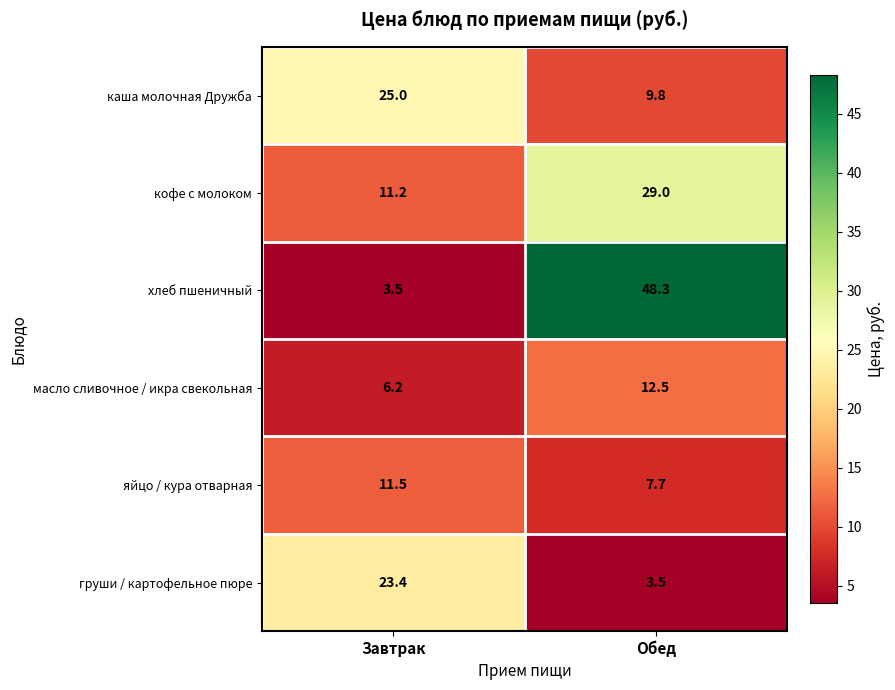

What is the total value across all series at Обед?

110.8